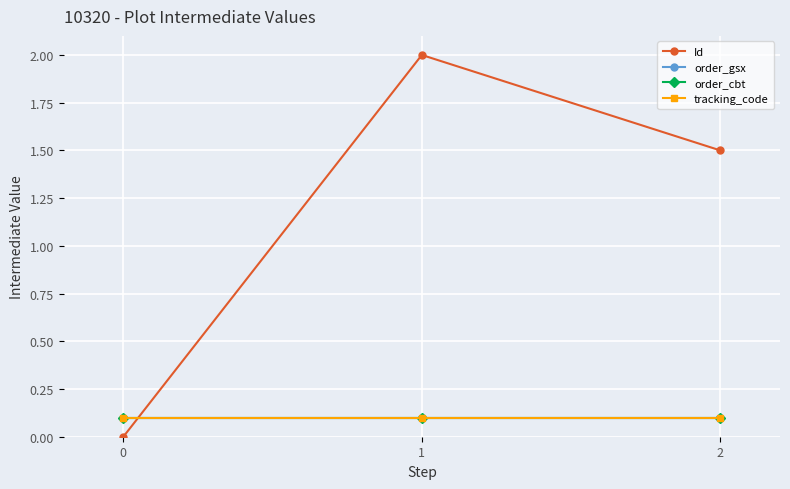

At 1, list the series in order from largest to smallest.

Id, order_gsx, order_cbt, tracking_code